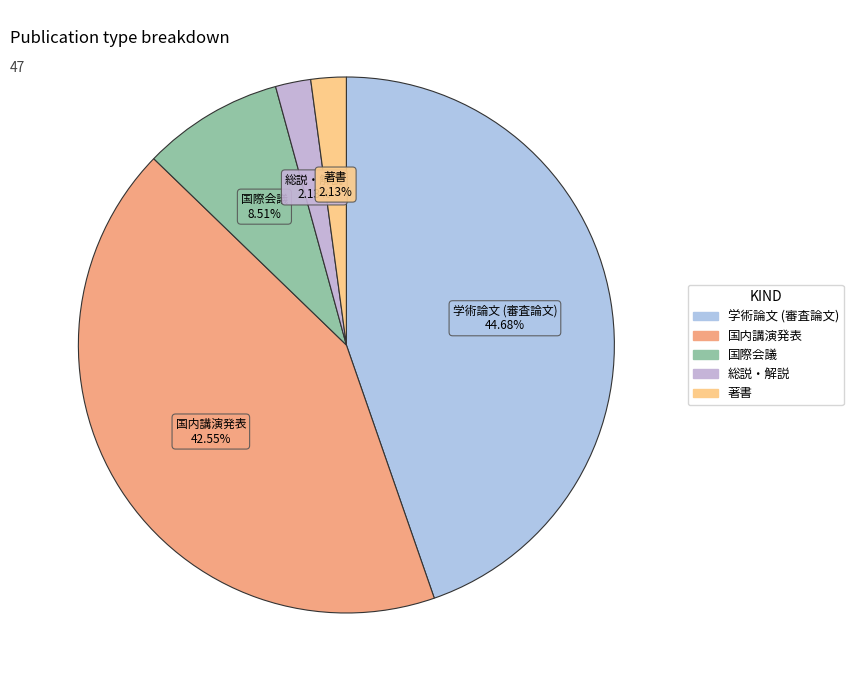

Which slice is the largest?

学術論文 (審査論文)